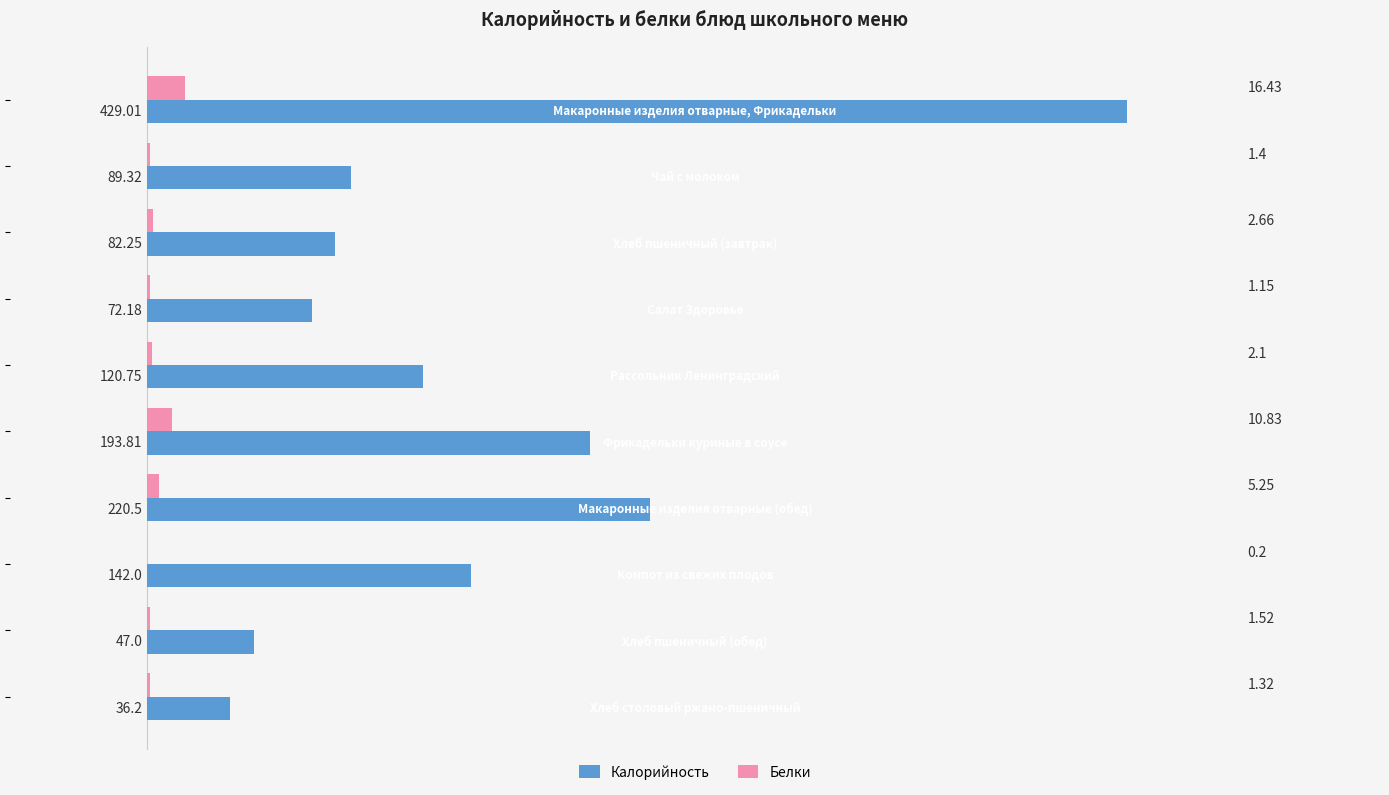

Which series has the largest total across all categories?

Калорийность